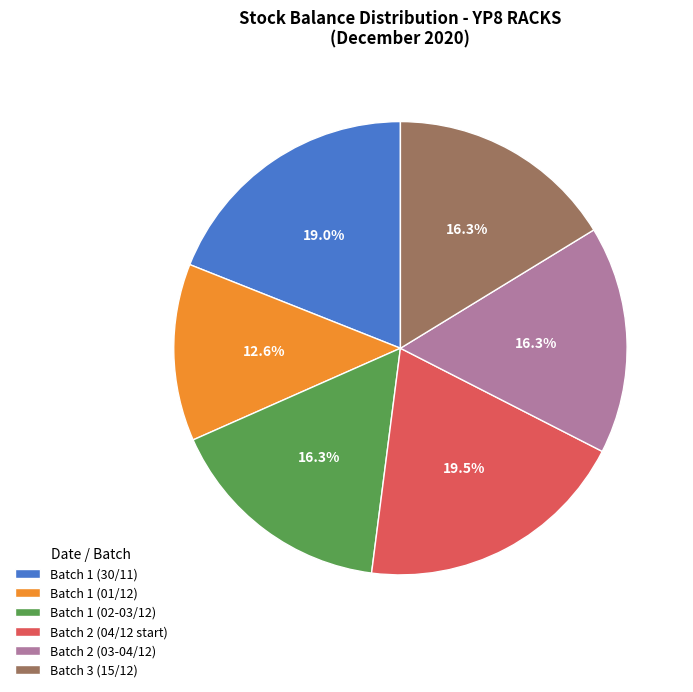

How many segments does this pie chart have?

6